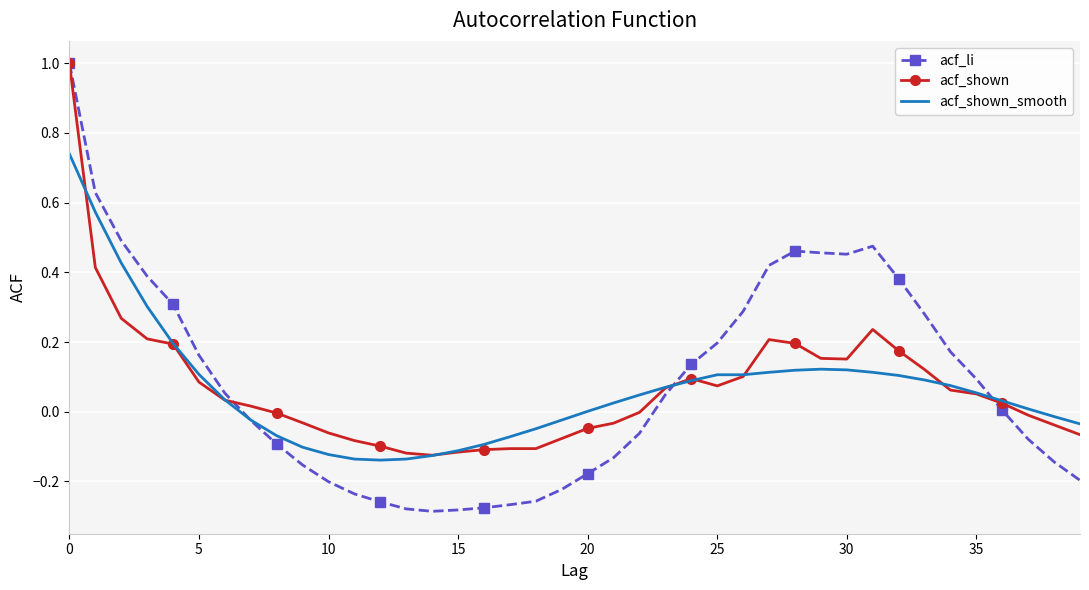

Which series has the widest spread of values?

acf_li